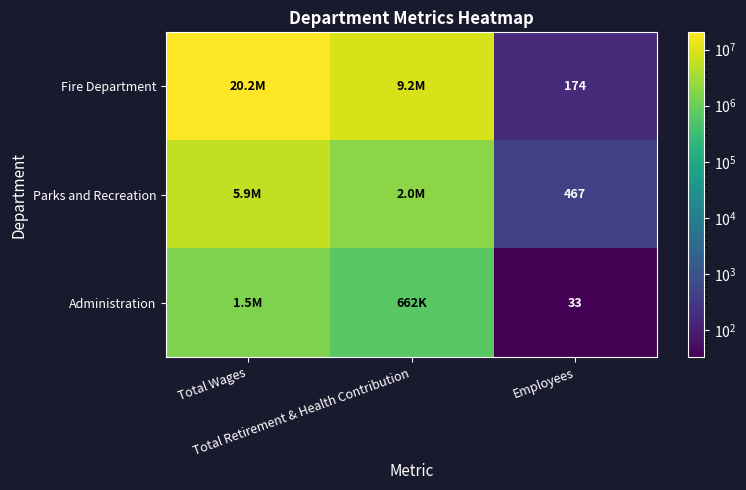

The value of Fire Department at Total Wages is 12427557. True or false?

False